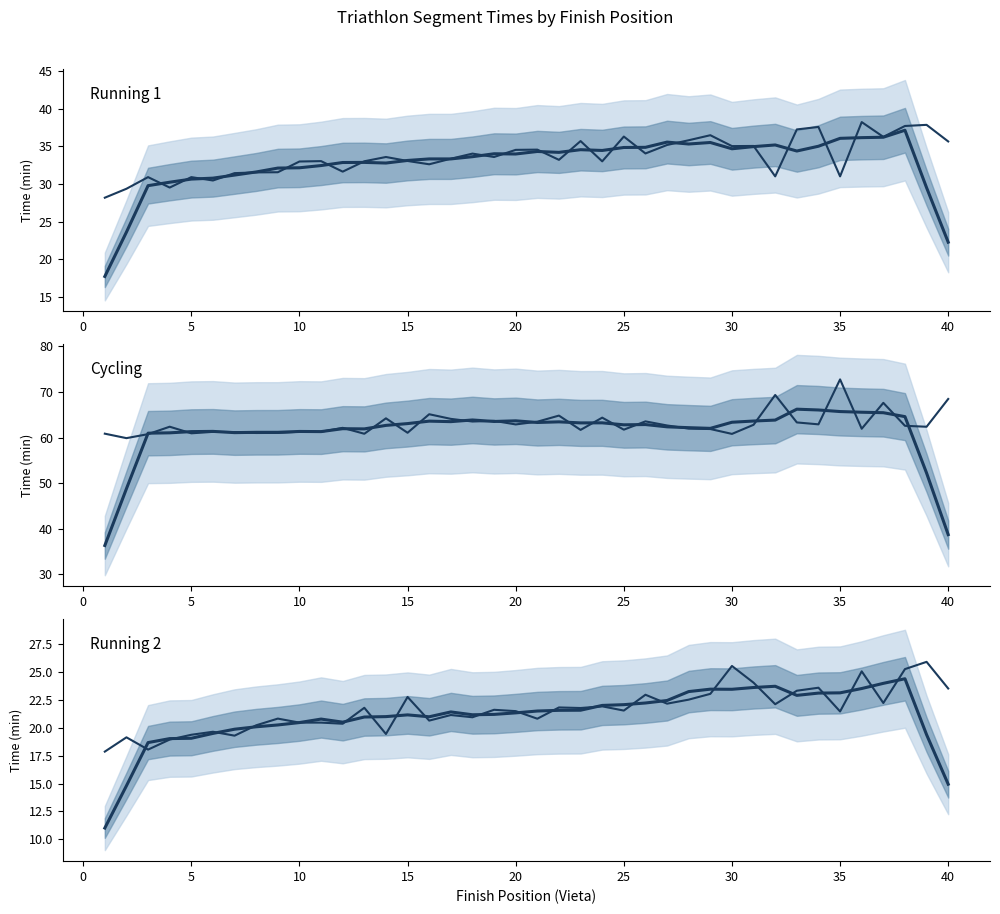

How many data points in Skrieš1 (min) are less than 33?

13